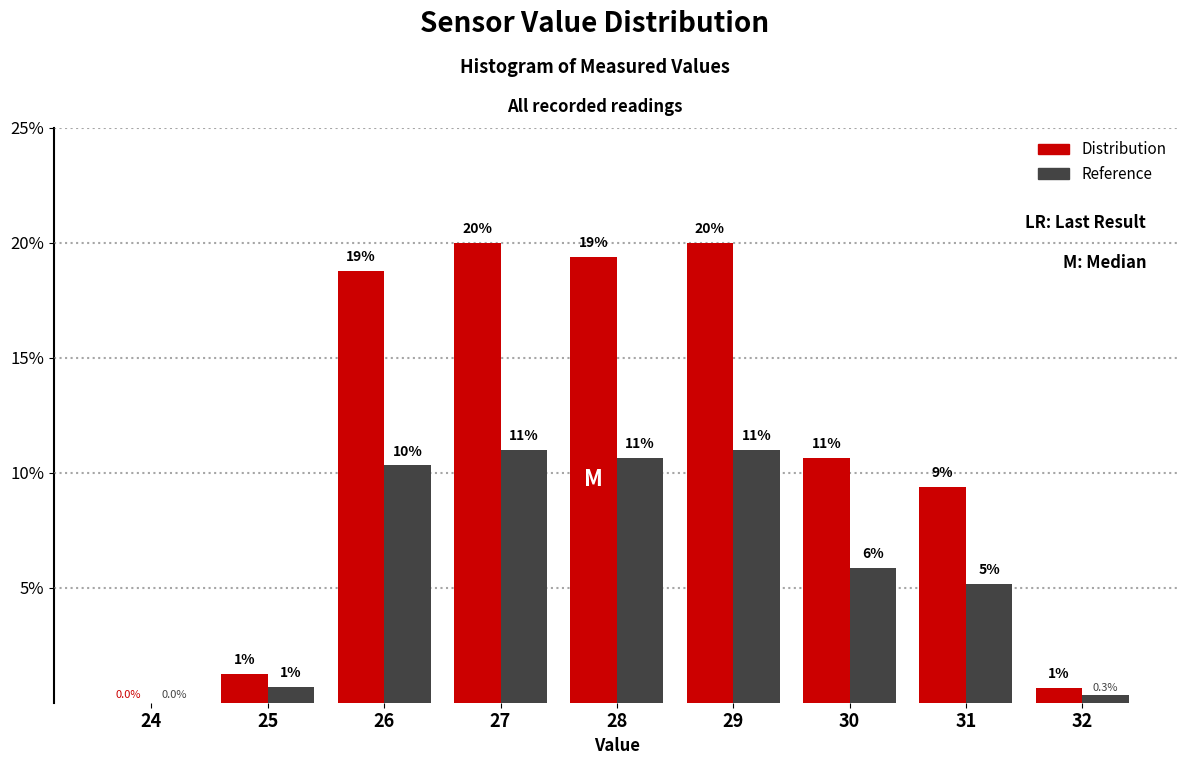

At which label does Distribution first exceed 10?

26